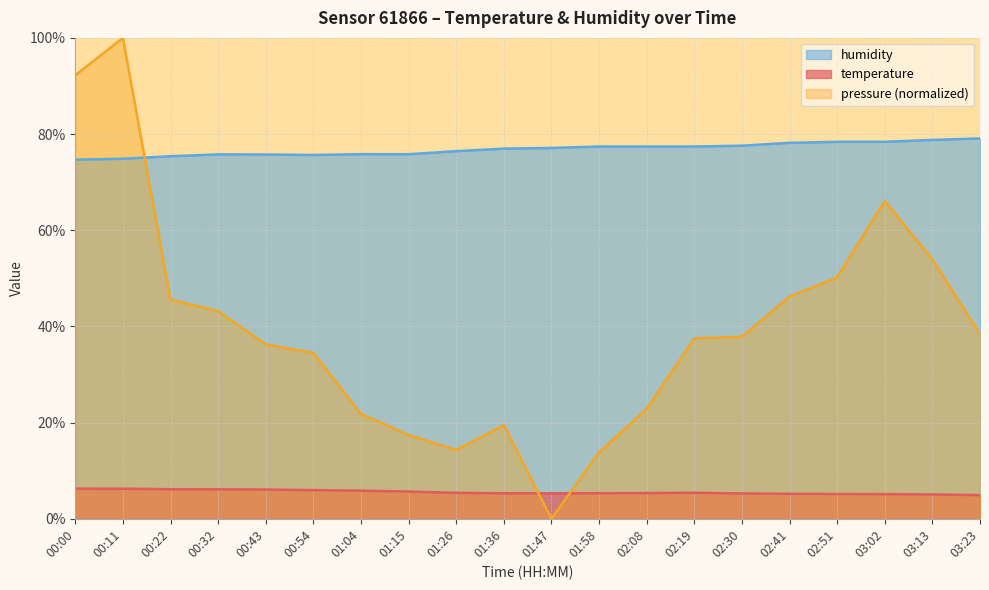

Where is temperature nearest to the value 5?

03:13